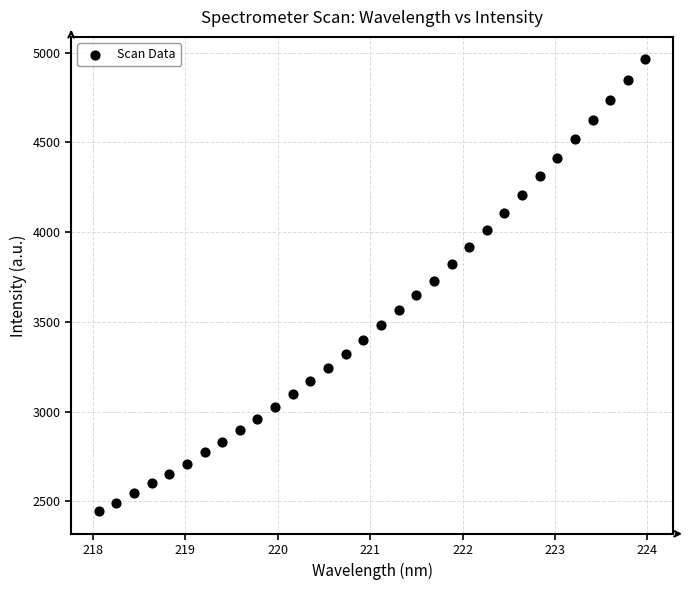

What is the range of X values (max minus min)?

5.9